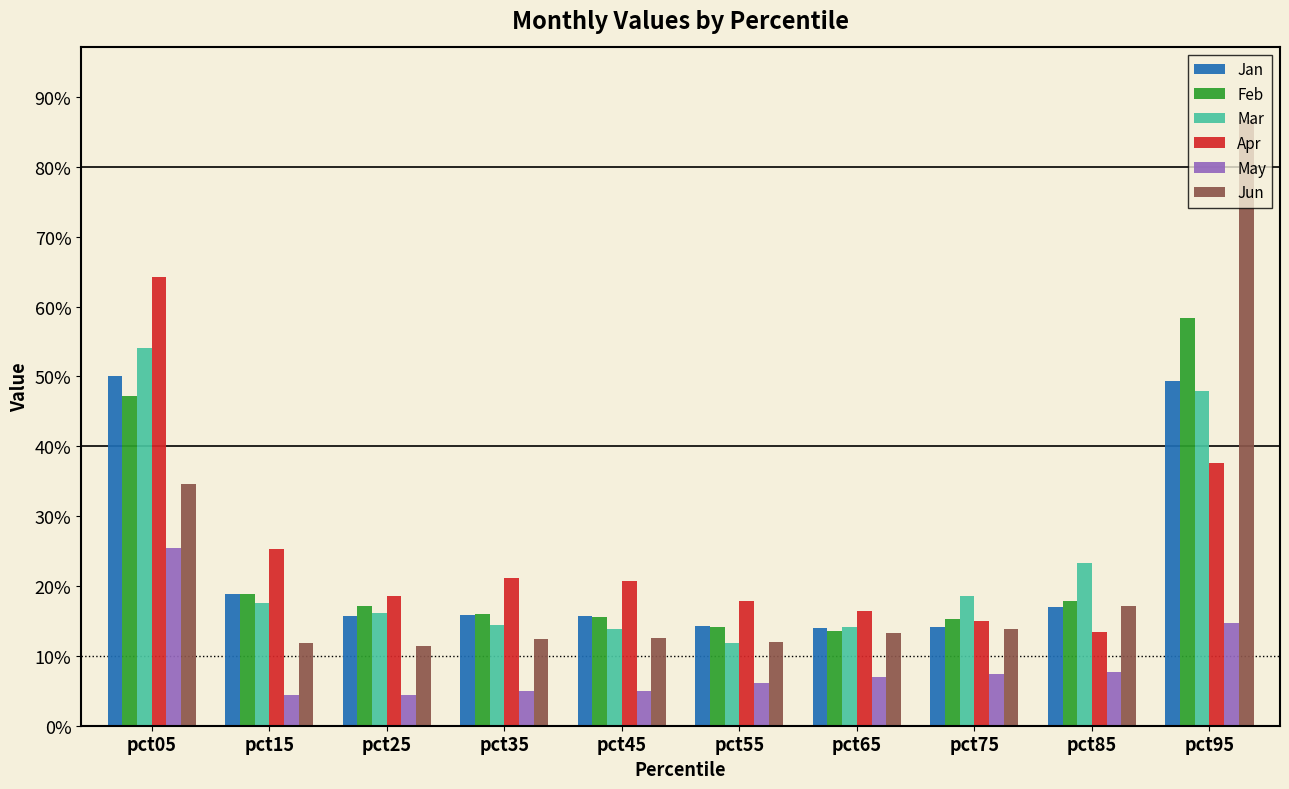

Is the value of Feb at pct65 greater than the value of Mar at pct85?

No